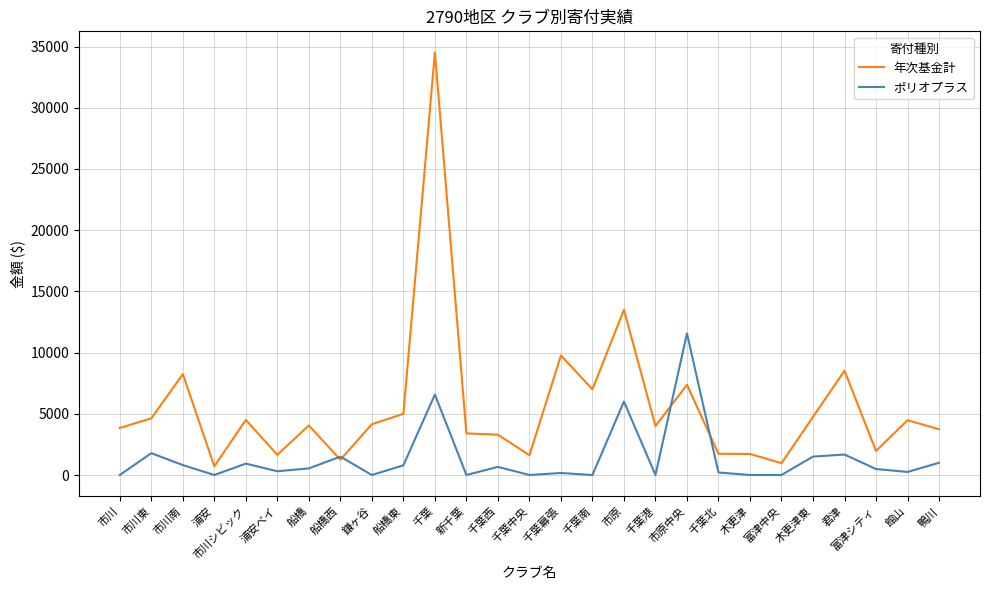

What is the sum of the 年次基金計 values at 千葉港 and 富津中央?

4966.7